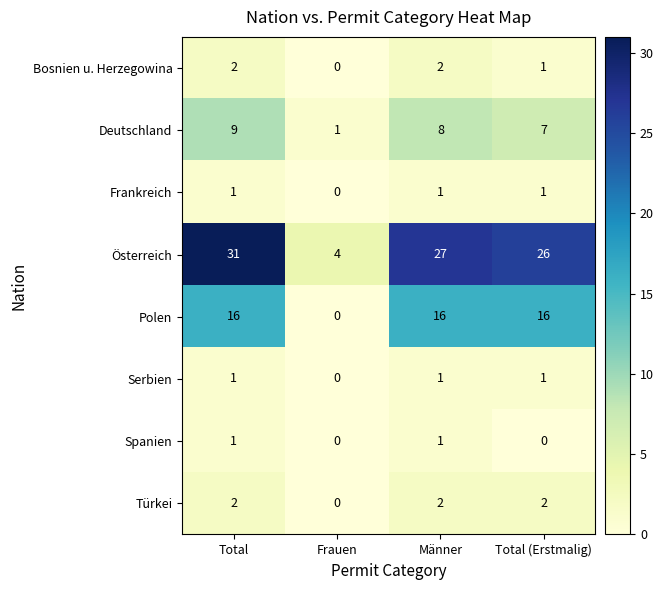

Count the number of data series in this chart.

8